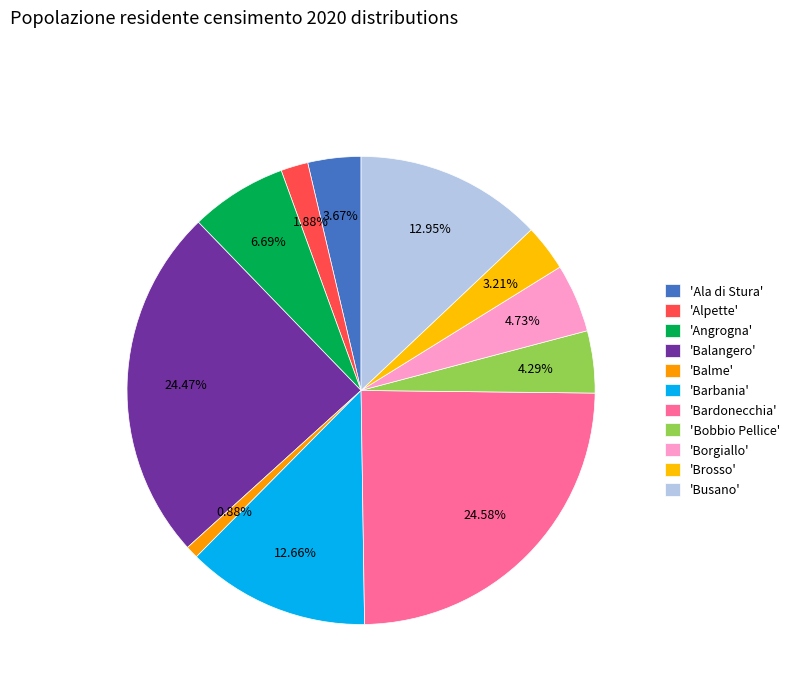

To the nearest percent, what is the average slice percentage?

9%